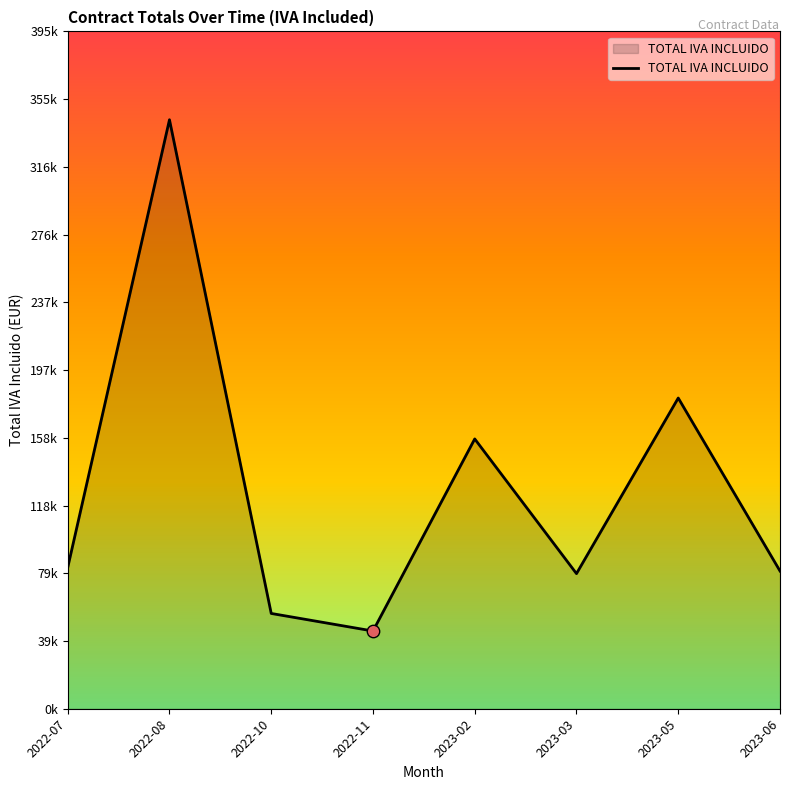

What is the change in value from 2022-07 to 2022-08?

+260836.0